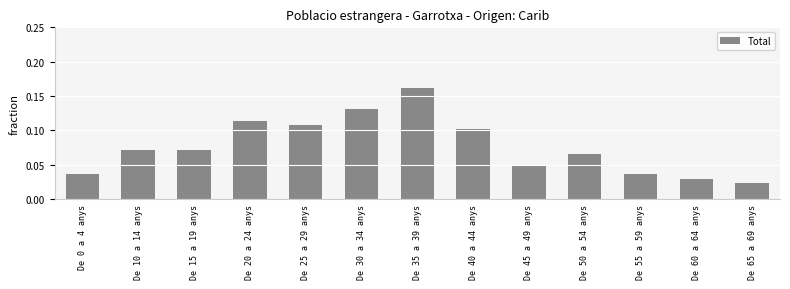

What is the label of the 9th bar from the right?

De 25 a 29 anys